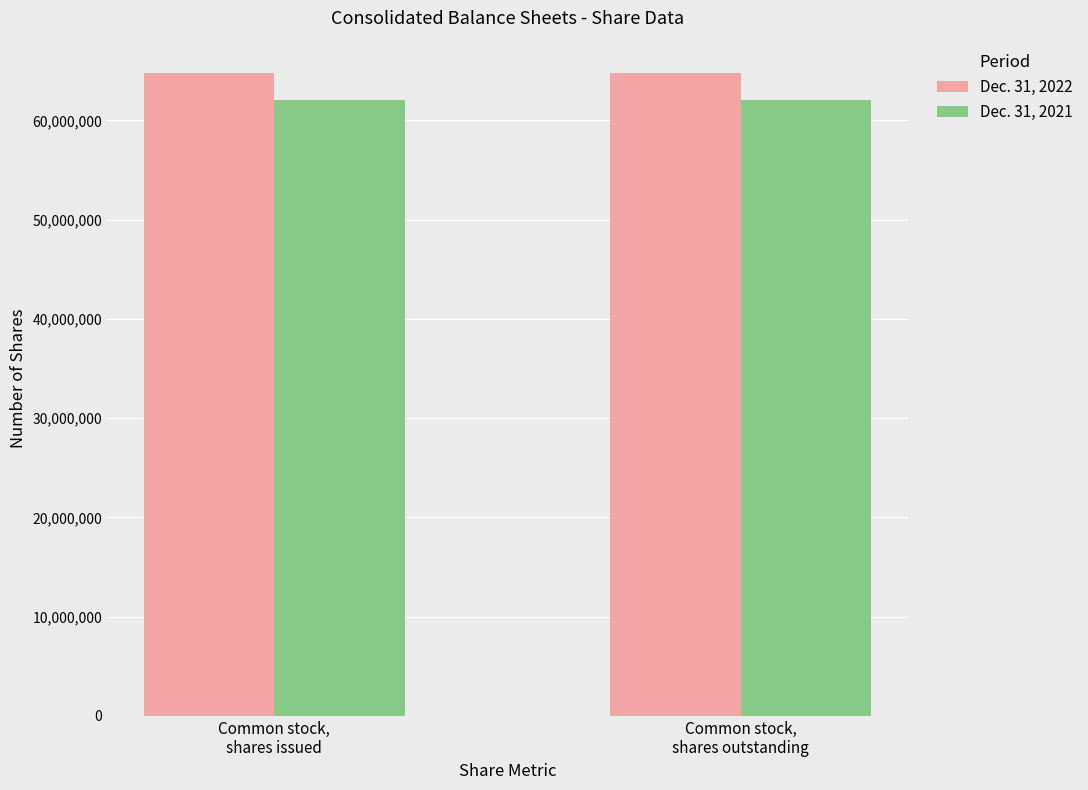

What are all the series names shown in the legend?

Dec. 31, 2022, Dec. 31, 2021